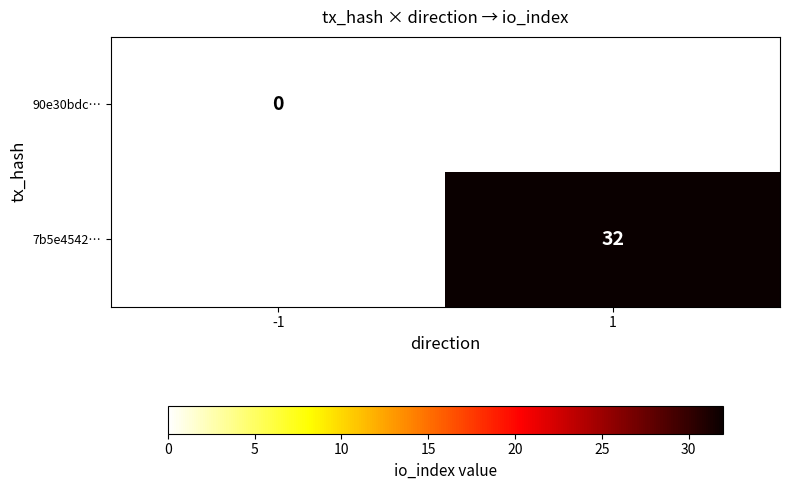

Is the value of 90e30bdc… at -1 greater than the value of 7b5e4542… at 1?

No